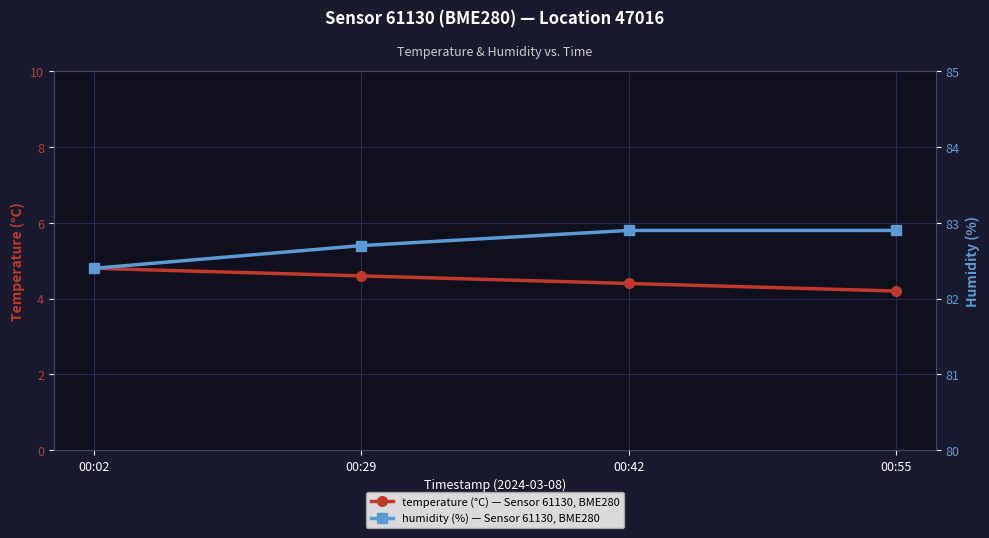

What is the highest value of the temperature (°C) — Sensor 61130, BME280 series?

4.8